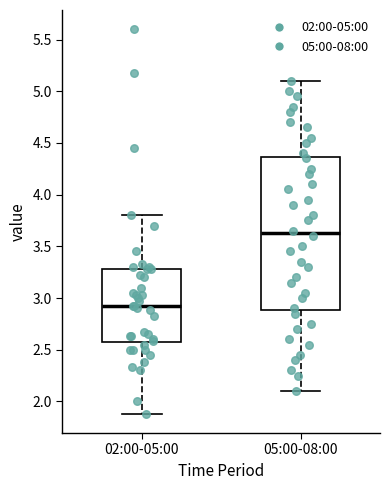

Reading left to right, read every box against the y-axis: the position of its median line, the range the box covers, and the ends of its whiskers. The values are not printed on the chart, so give them approximately, as read against the axis.

02:00-05:00: median 2.90, box 2.55 to 3.30, whiskers 1.90 to 3.80
05:00-08:00: median 3.65, box 2.90 to 4.35, whiskers 2.10 to 5.10